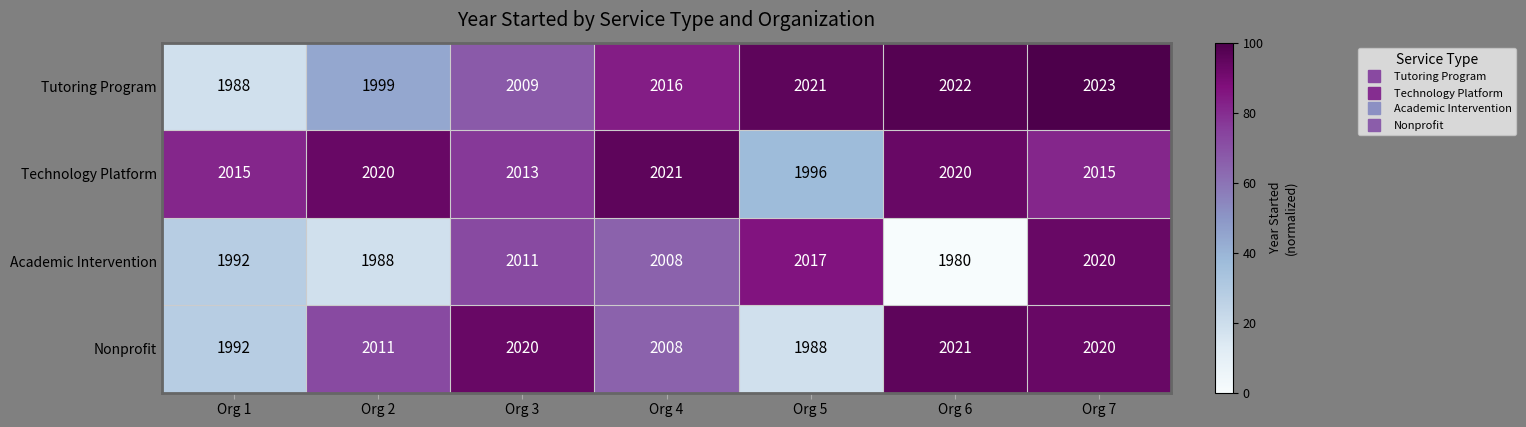

At which label does Academic Intervention reach its minimum?

Org 6